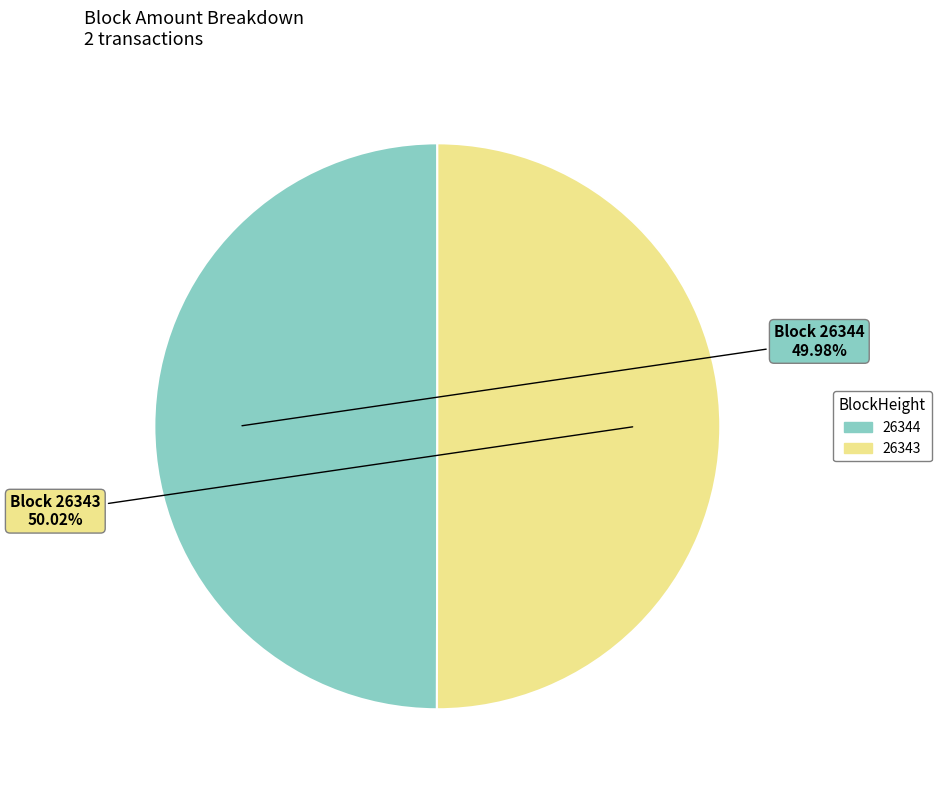

What is the ratio of the value at 26344 to the value at 26343?

1.0